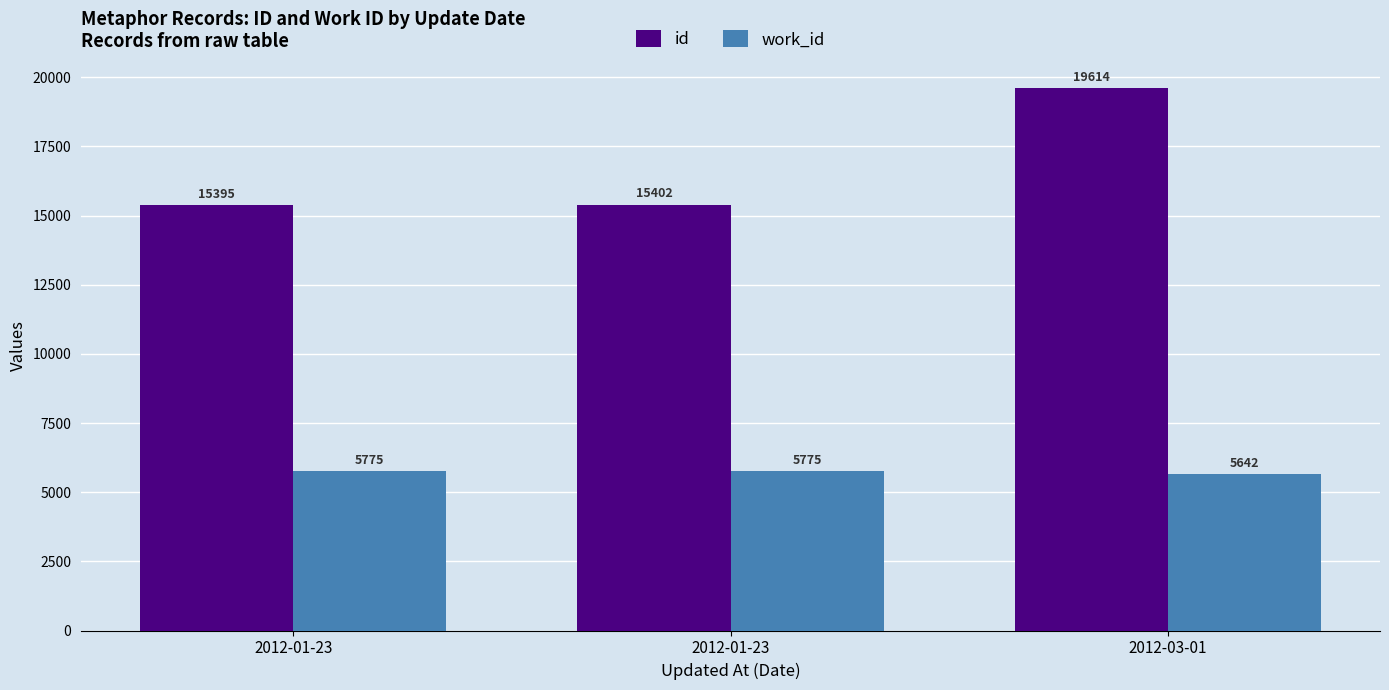

How many data points does each series have?

3